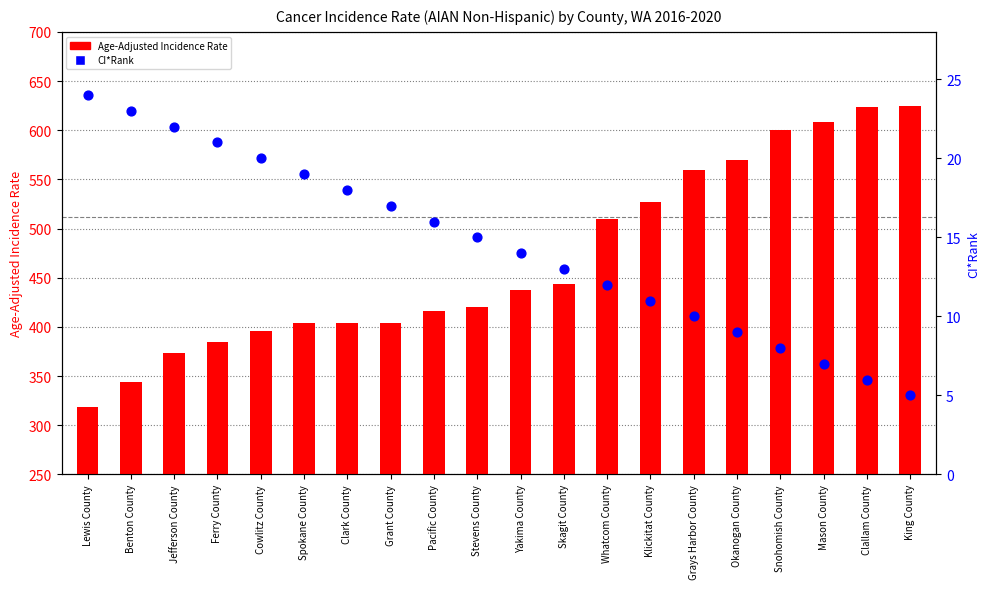

What is the total value across all series at Clallam County?

630.1